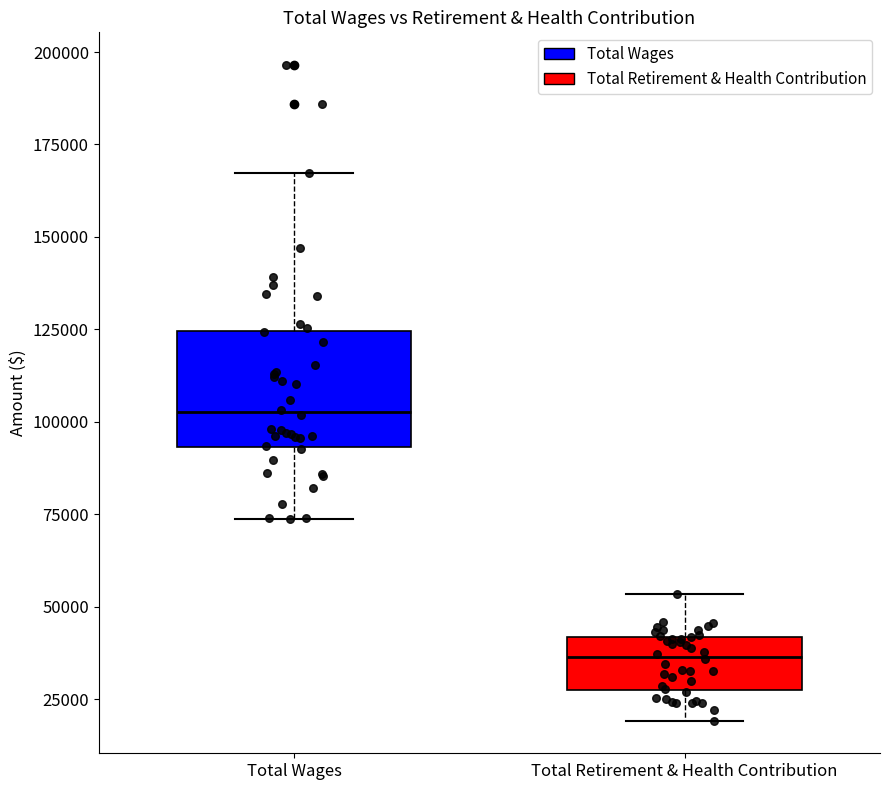

Which box has the highest median line?

Total Wages